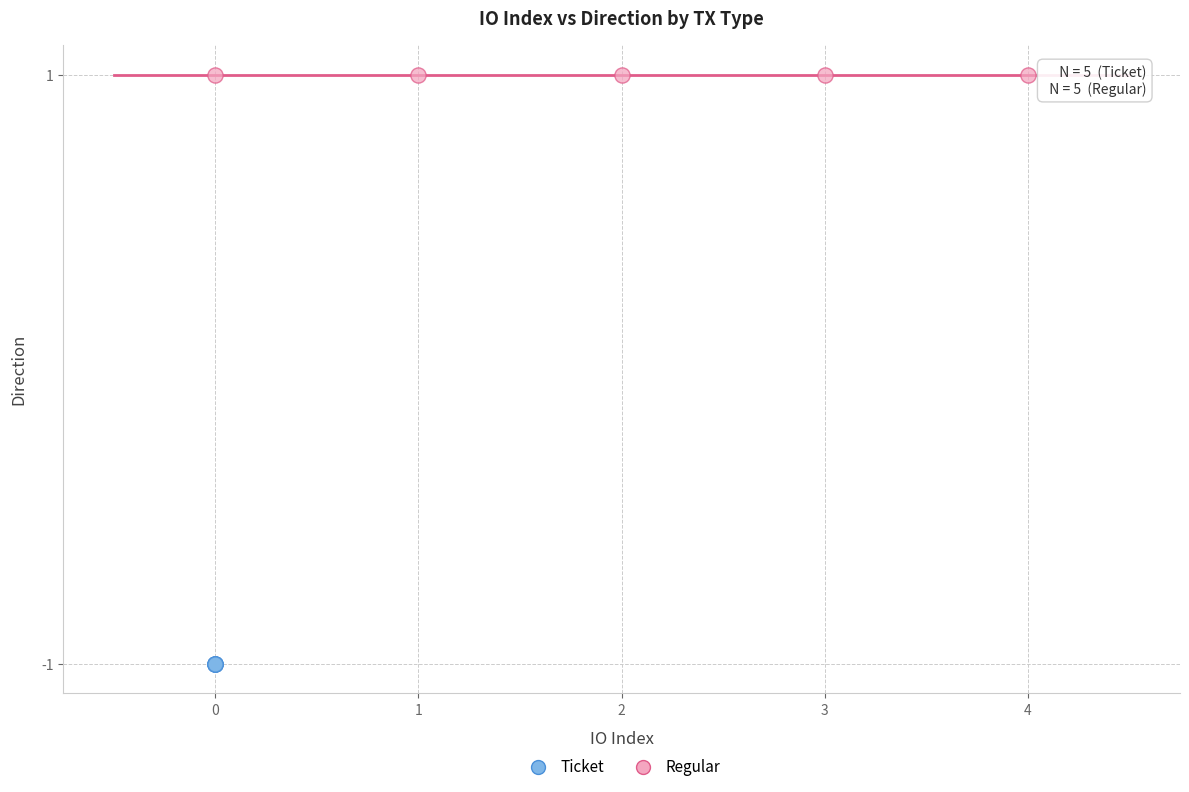

Which series reaches the maximum Y coordinate?

Regular